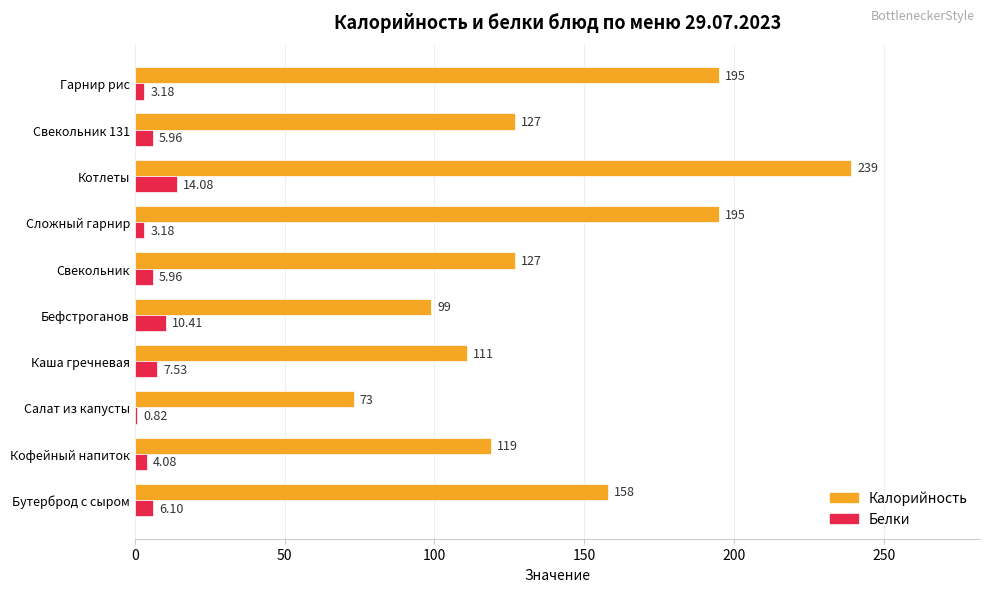

Which category has the highest value across all series?

Котлеты